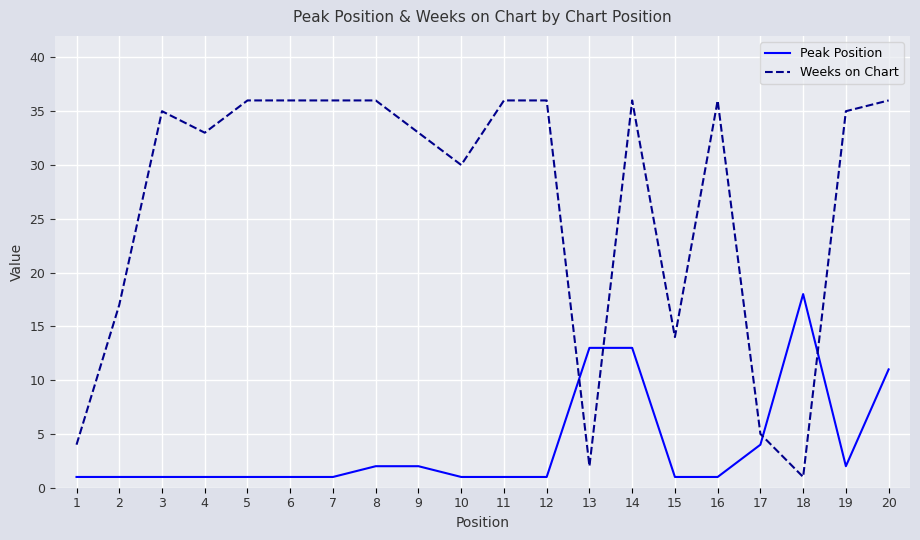

What is the spread (max minus min) of values at 10?

29